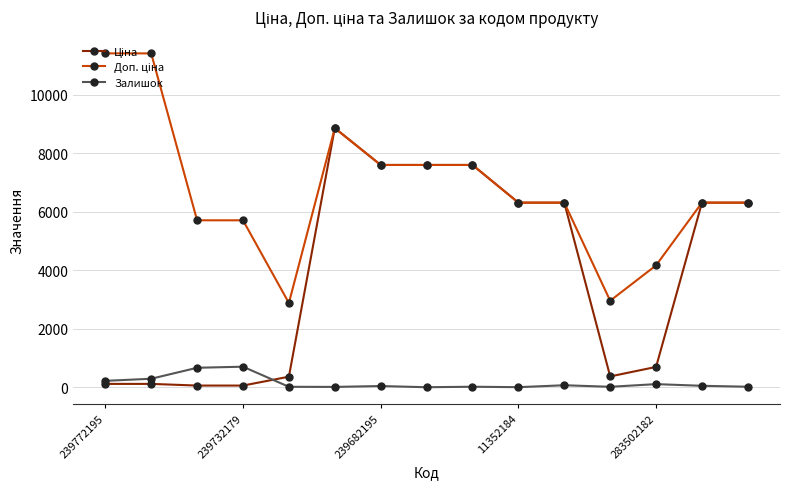

What is the greatest value displayed?

11410.0